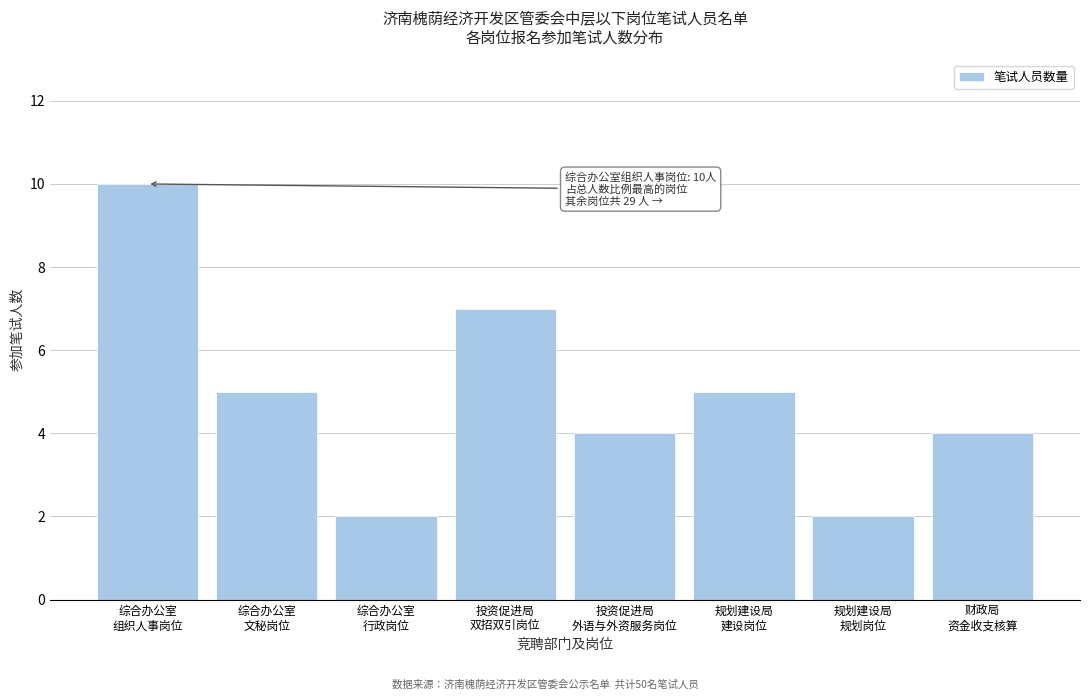

Reading right to left, list all the values displayed in this chart.

4	2	5	4	7	2	5	10